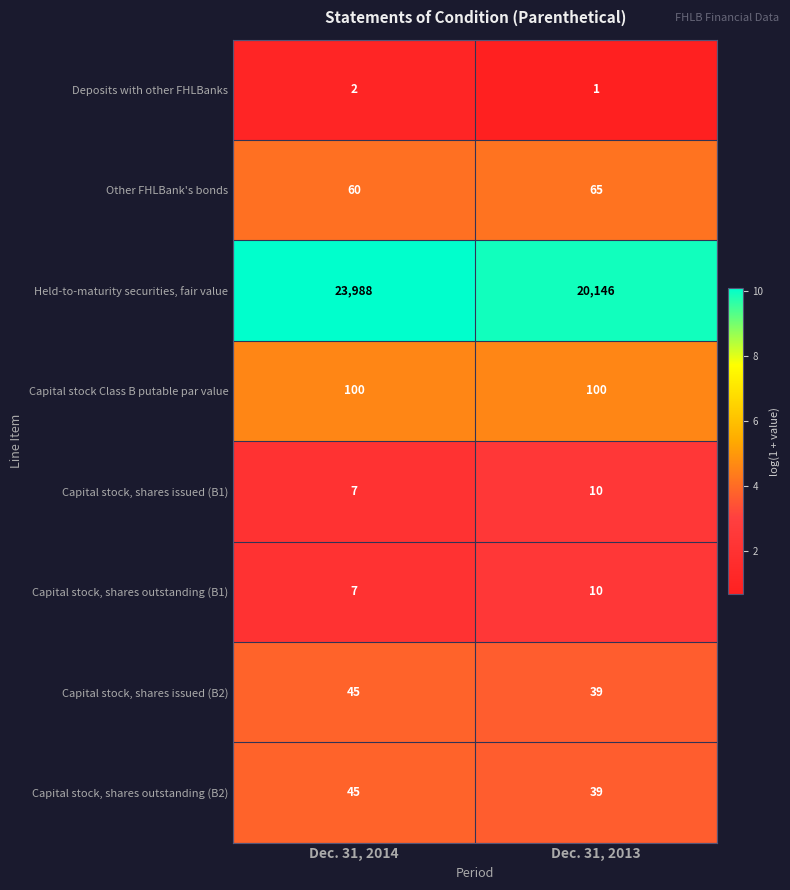

Is it true that Capital stock, shares outstanding (B1) equals 4 at Dec. 31, 2013?

False